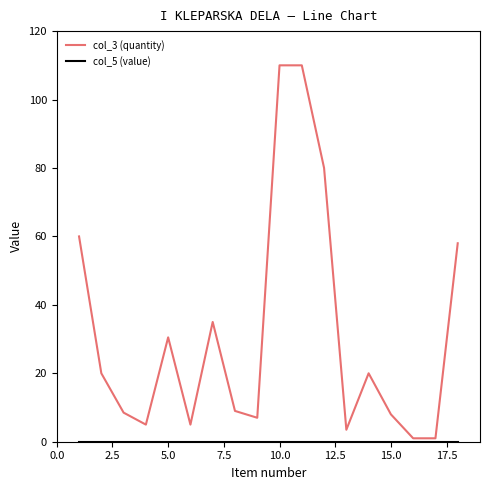

What is the difference between the highest and lowest values at 15.0?

8.0